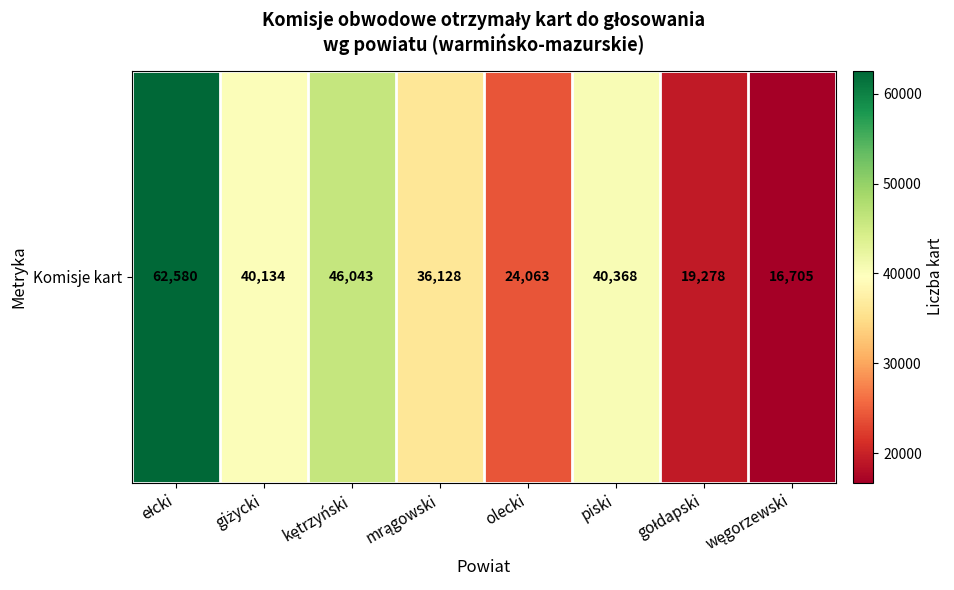

List the labels in order of value, largest first.

ełcki, kętrzyński, piski, giżycki, mrągowski, olecki, gołdapski, węgorzewski